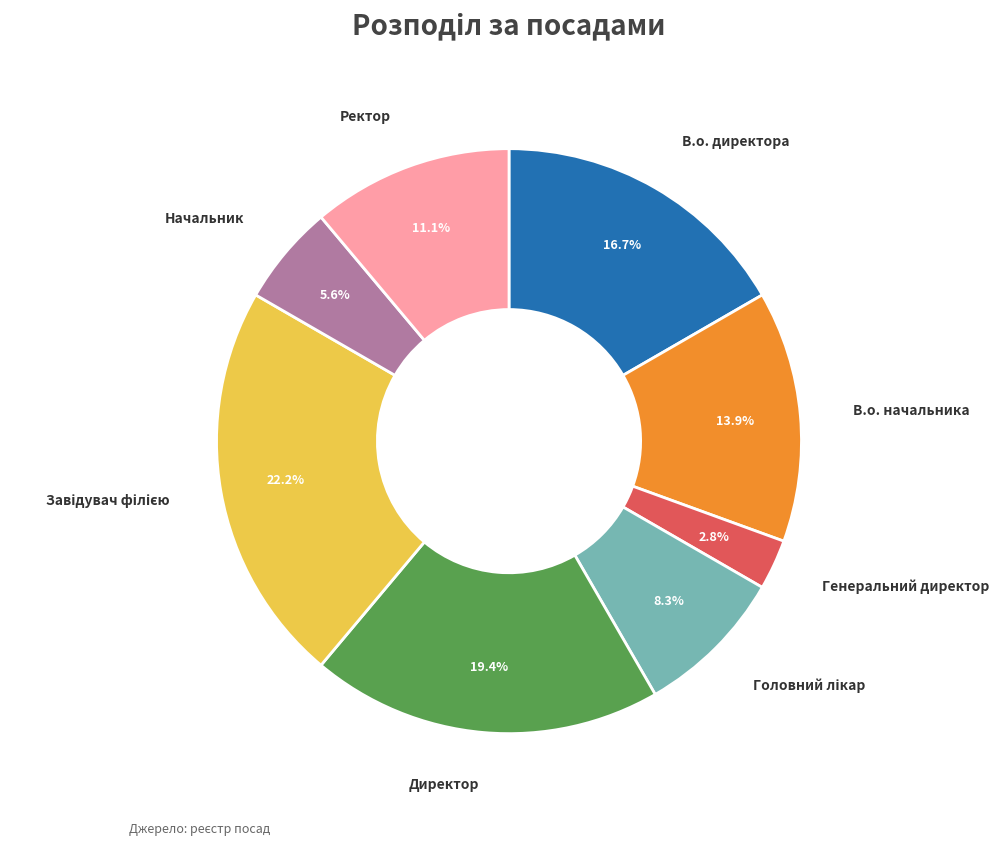

Does any single category account for the majority?

No